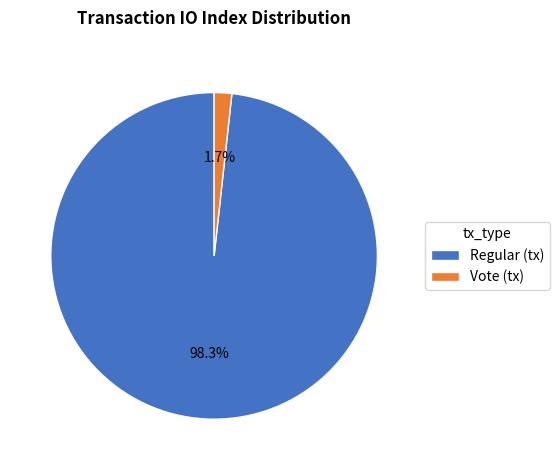

Is there a majority slice in this chart?

Yes